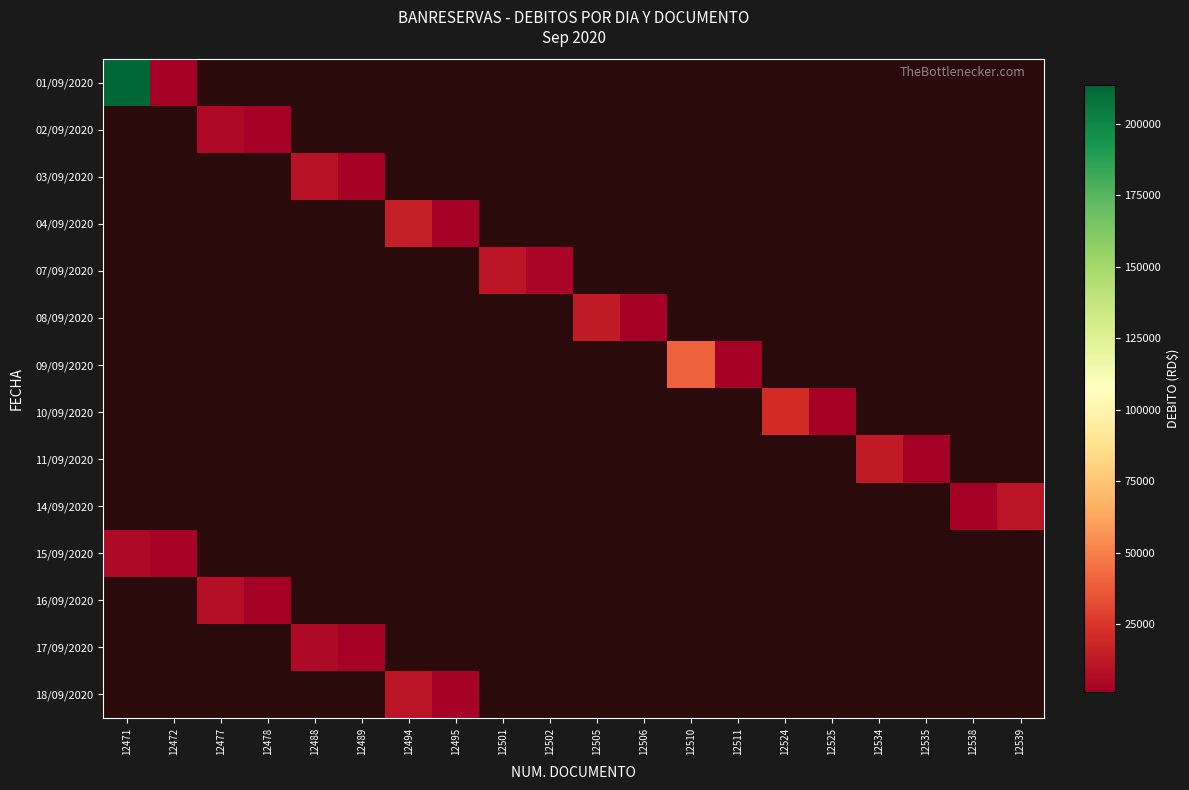

How many values in 11/09/2020 are above zero?

2